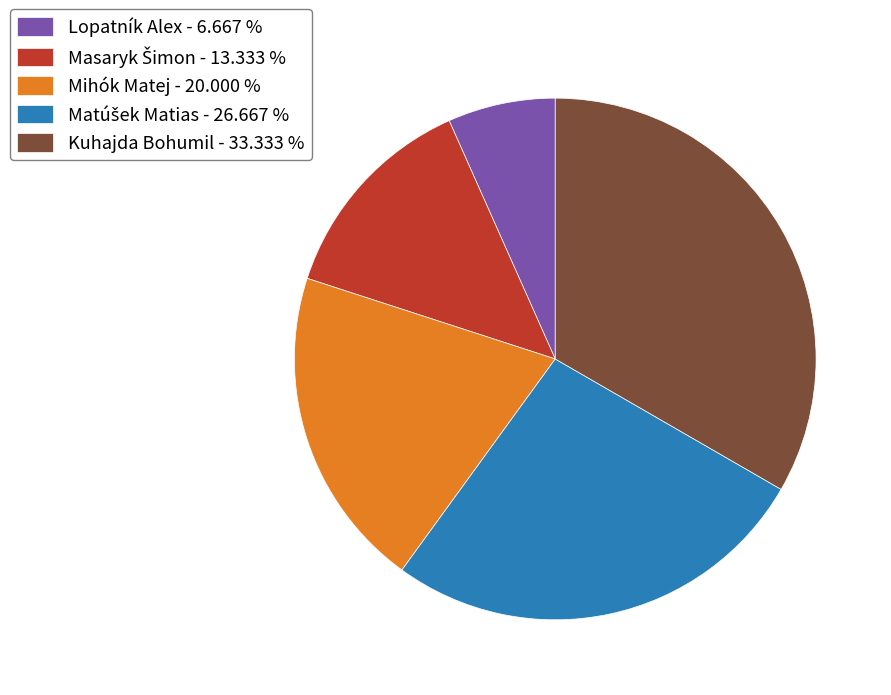

Does any single category account for the majority?

No